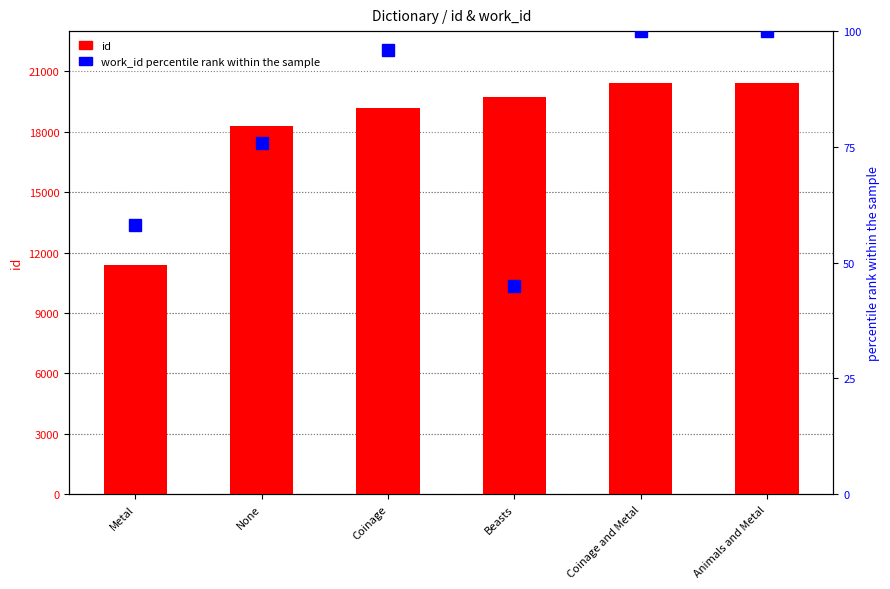

What is the difference between the maximum and minimum values in the id series?

9047.0